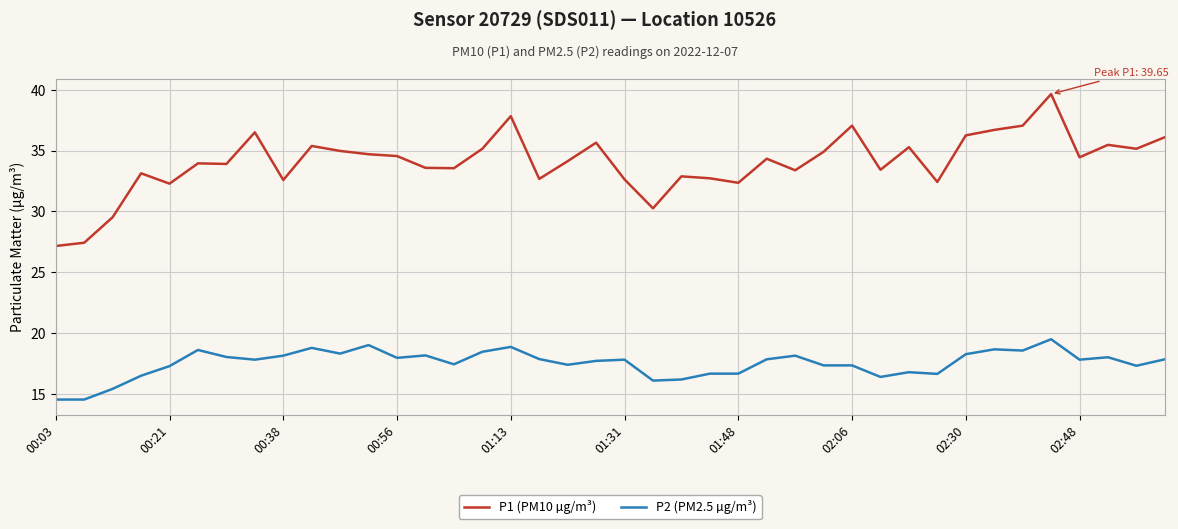

How many values in the P2 (PM2.5 µg/m³) series exceed 17?

29